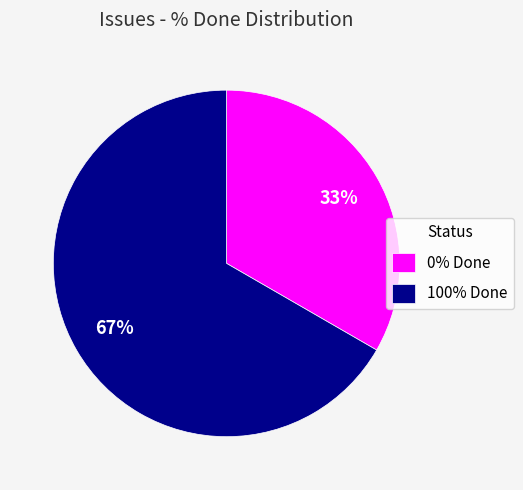

What is the ratio of the value at 0% Done to the value at 100% Done?

0.5